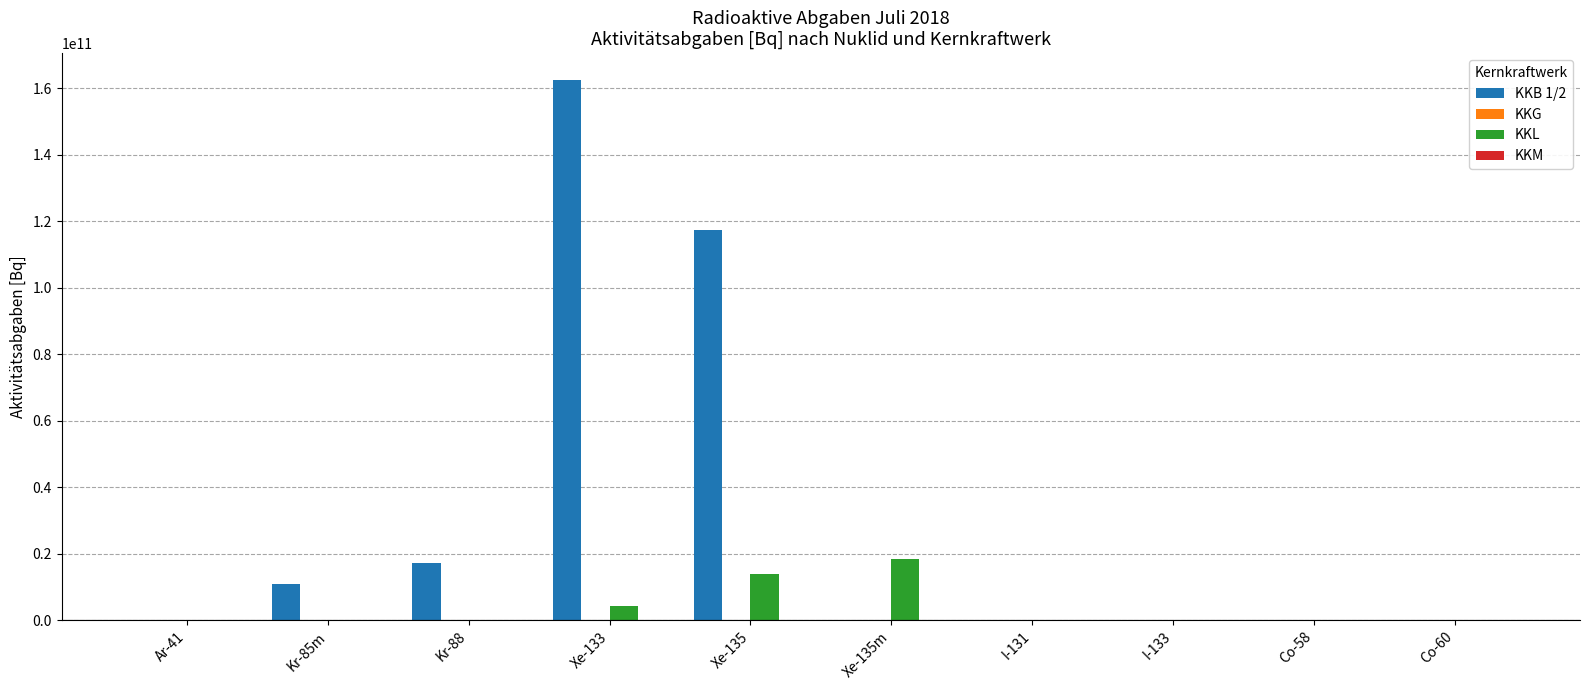

Which series has the largest total across all categories?

KKB 1/2